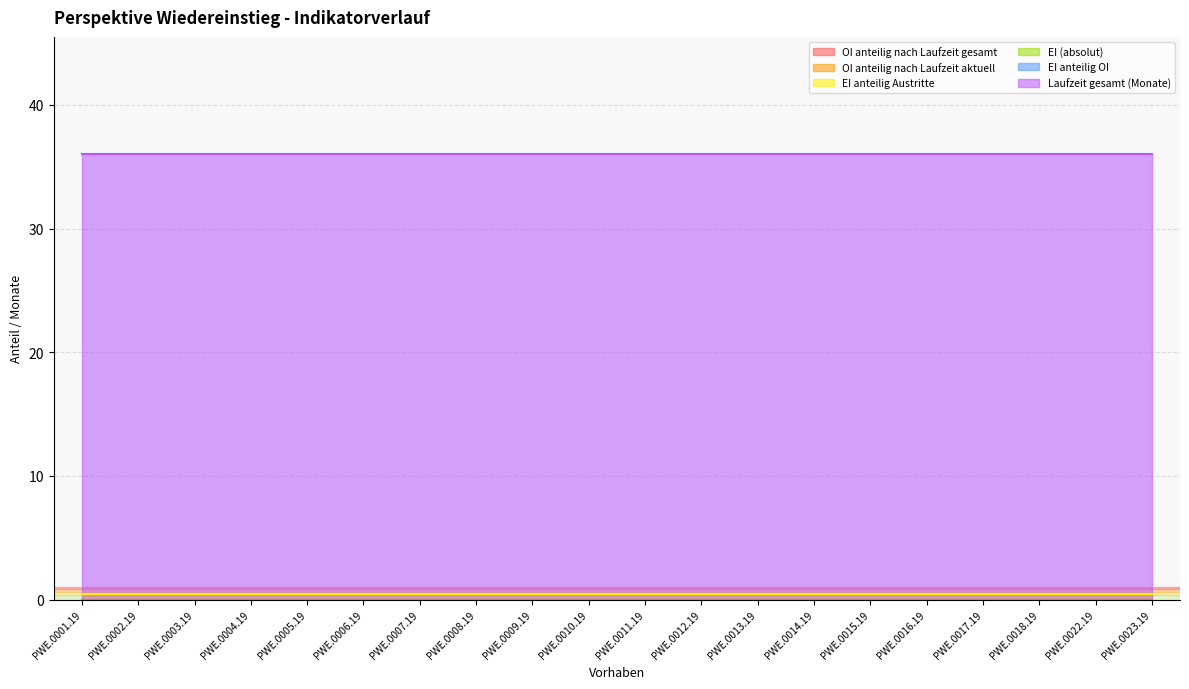

What is the total value across all series at PWE.0004.19?

36.5